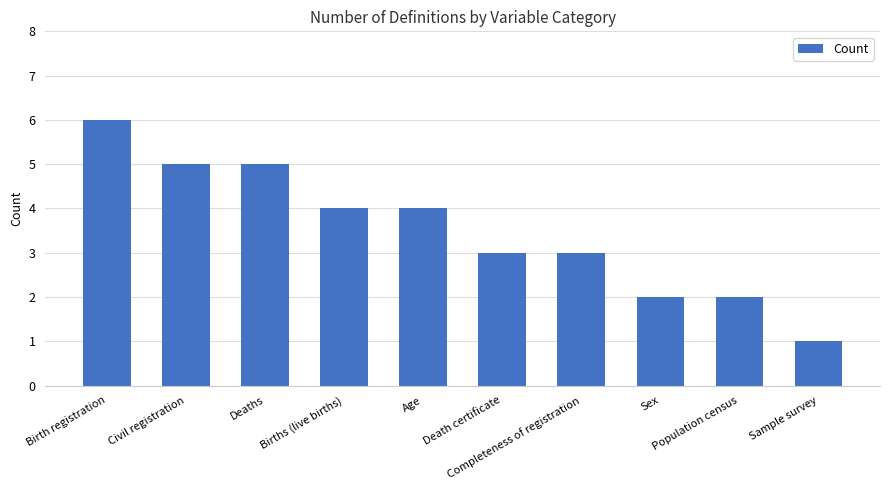

What is the label of the 4th bar from the left?

Births (live births)